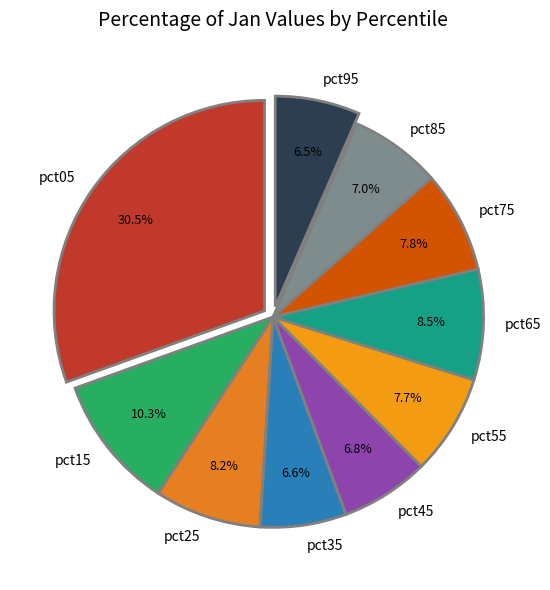

How many slices are in this pie chart?

10